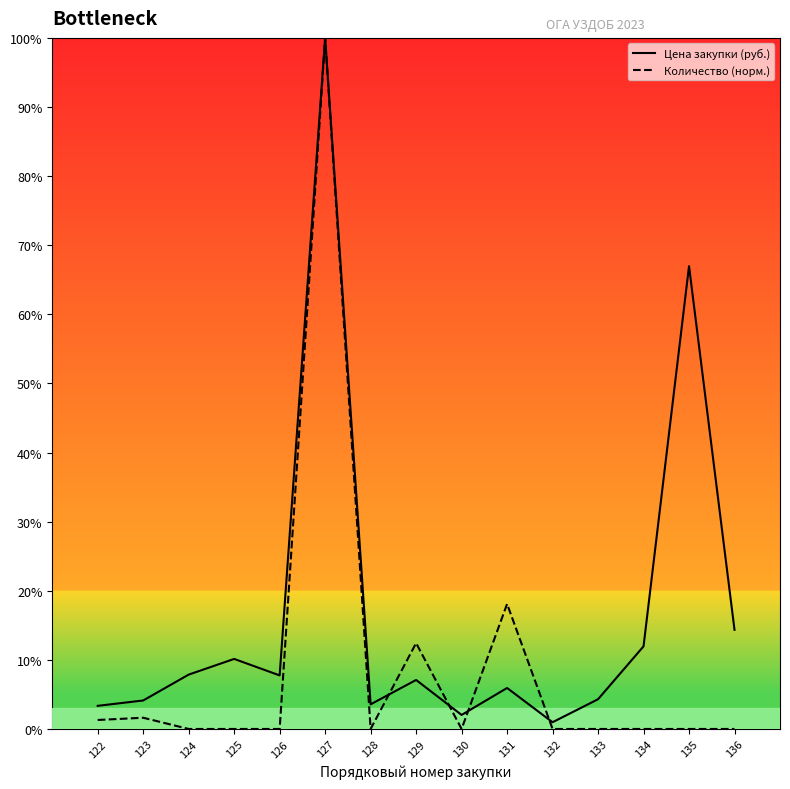

Which has a higher value, 132 or 130?

130